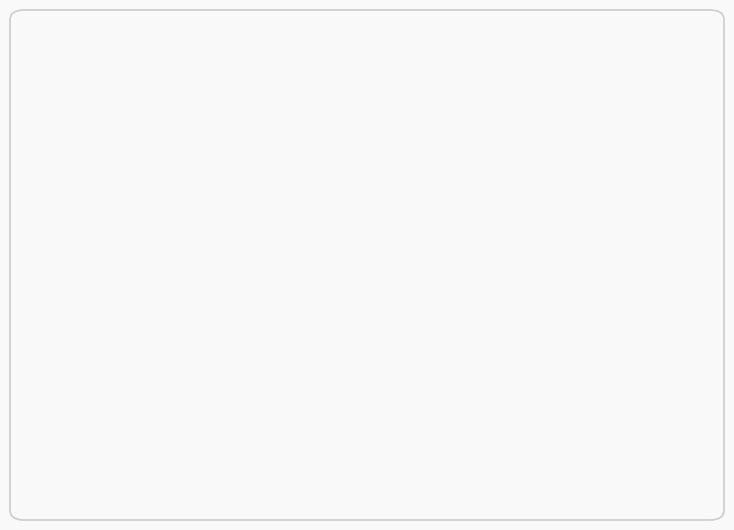

Which slice is the largest?

Ke'Shawn Vaccaro